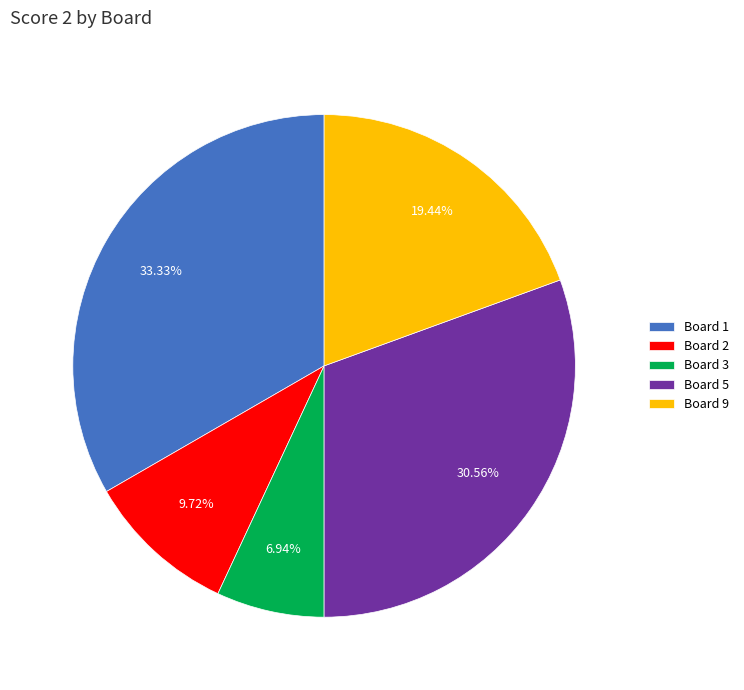

Does Board 5 account for over 50% of the chart?

No